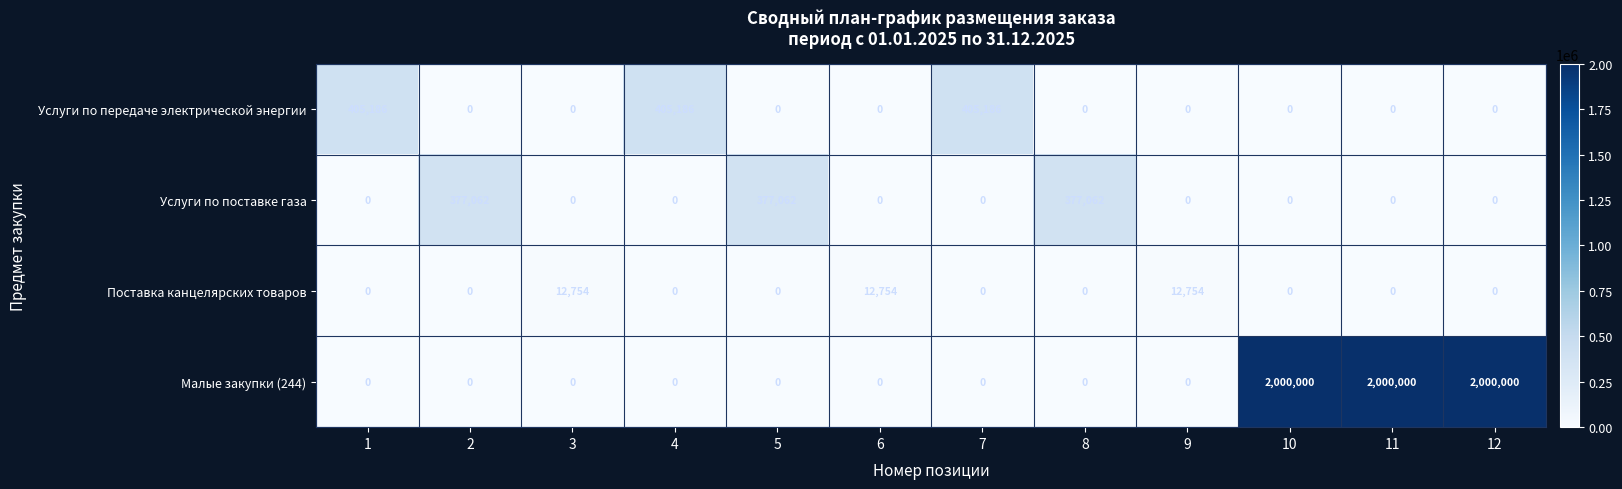

True or false: Поставка канцелярских товаров has a value of 0 at 7.

True